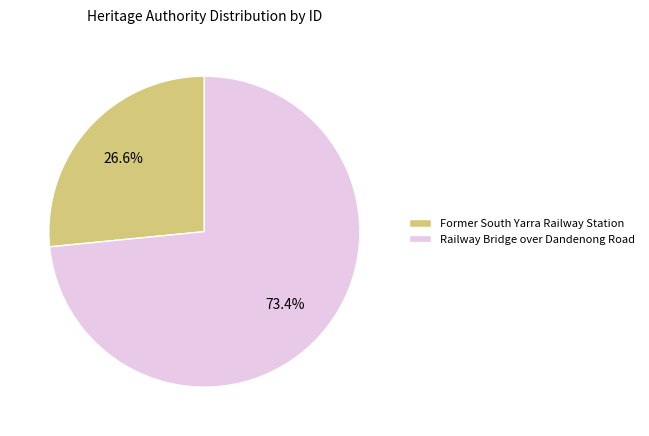

Combined, what portion of the pie is Railway Bridge over Dandenong Road and Former South Yarra Railway Station?

100.0%